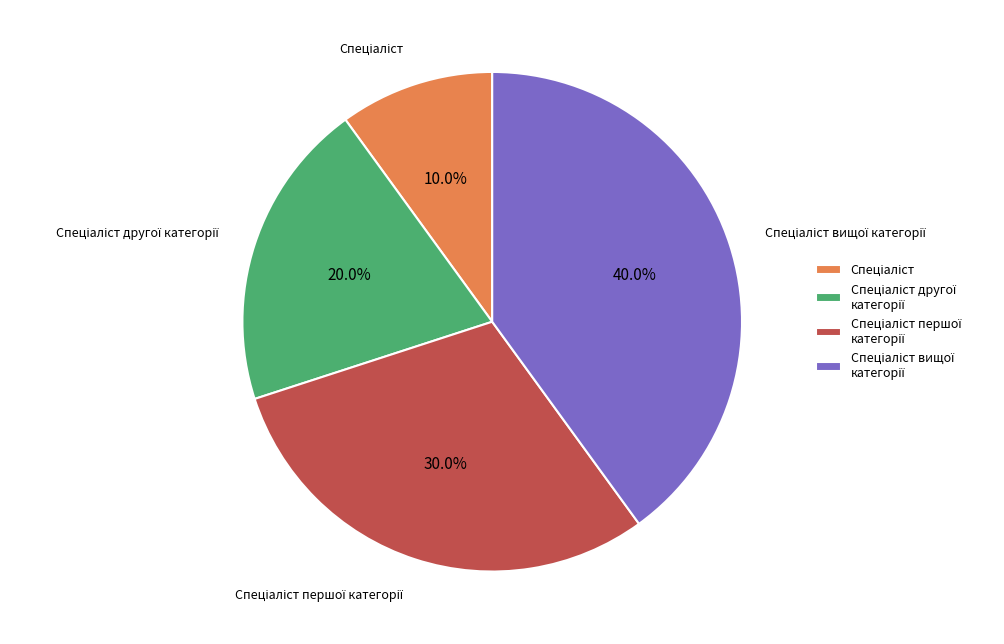

Does any single category account for the majority?

No